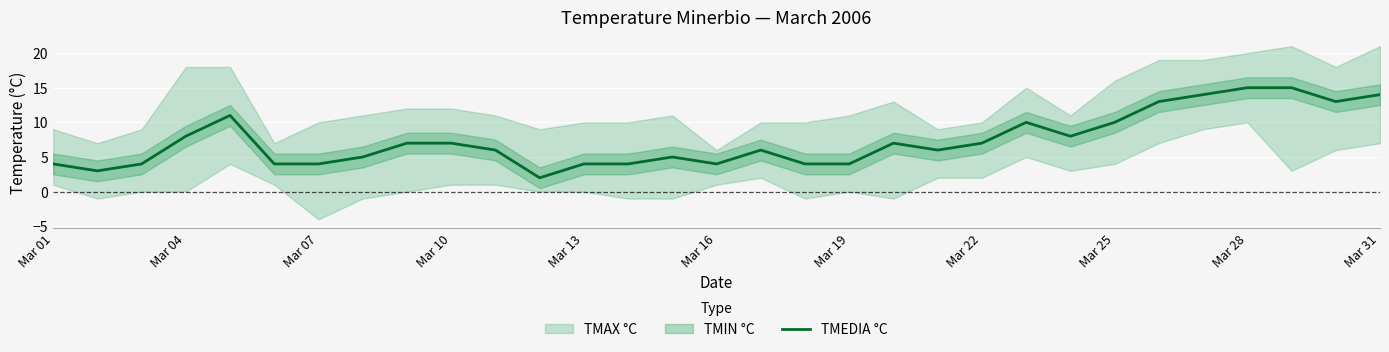

How many points are higher than both their immediate neighbors (excluding endpoints)?

5